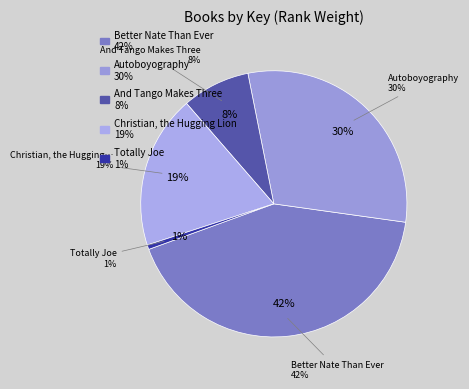

Combined, what portion of the pie is Autoboyography and Totally Joe?

30.9%